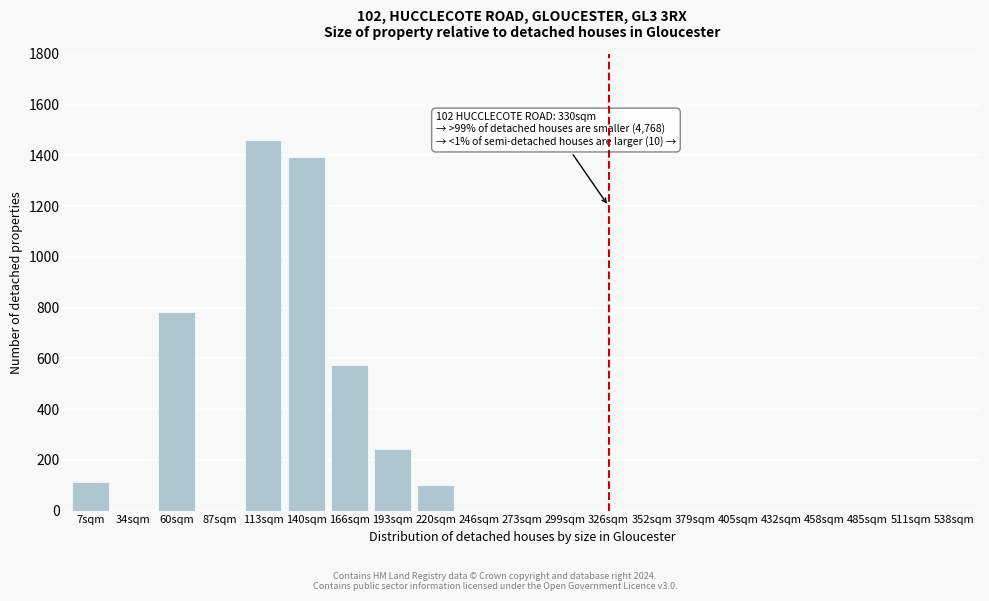

Reading left to right, extract all data points from this chart.

7sqm=113	34sqm=0	60sqm=783	87sqm=0	113sqm=1461	140sqm=1395	166sqm=573	193sqm=243	220sqm=101	246sqm=0	273sqm=0	299sqm=0	326sqm=0	352sqm=0	379sqm=0	405sqm=0	432sqm=0	458sqm=0	485sqm=0	511sqm=0	538sqm=0